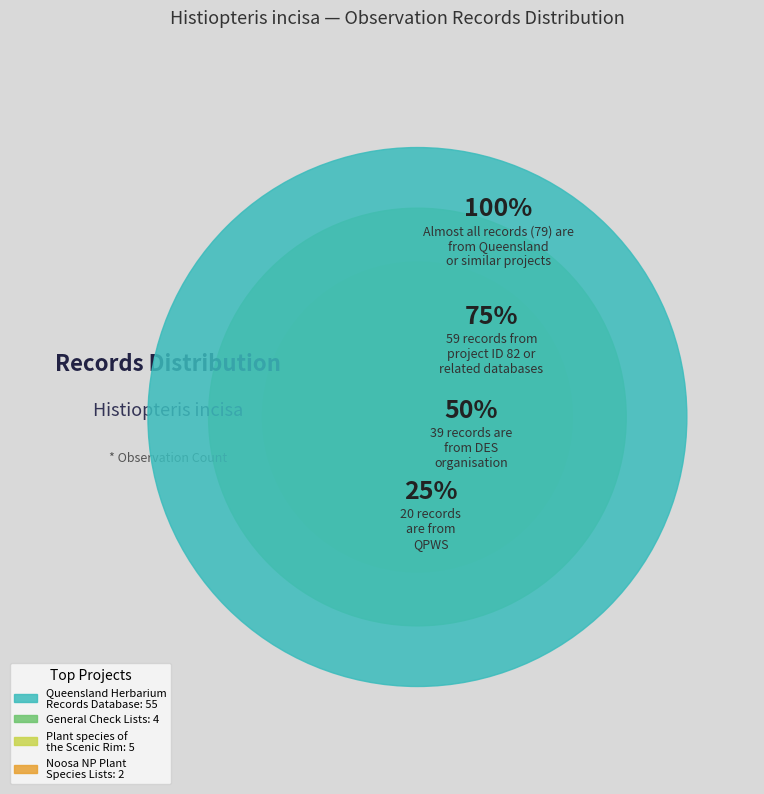

Is Stradbroke Island the majority of the pie?

No